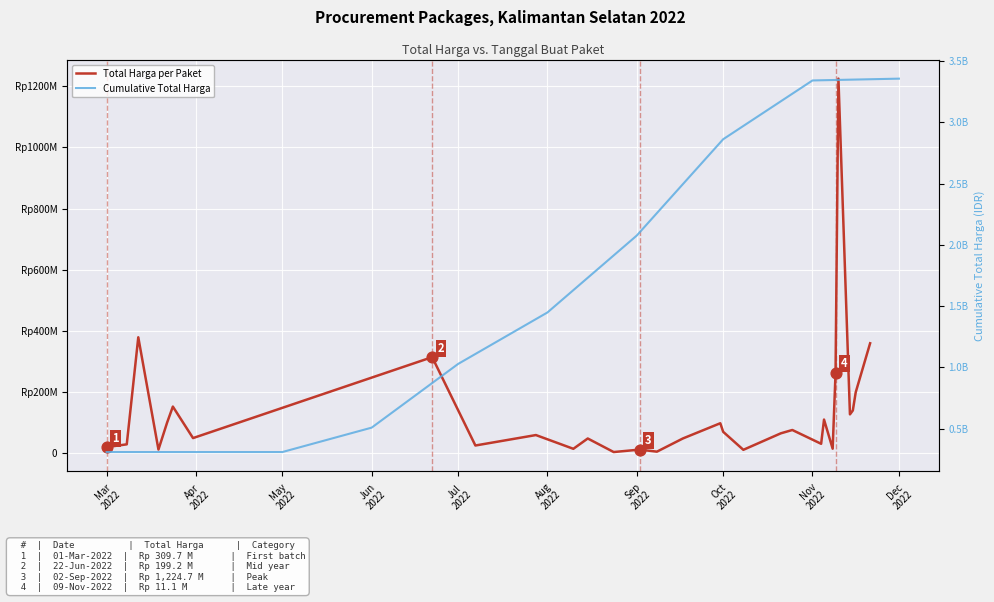

What is the ratio of the value at 2022-07-07 to the value at 2022-11-08?

1.7